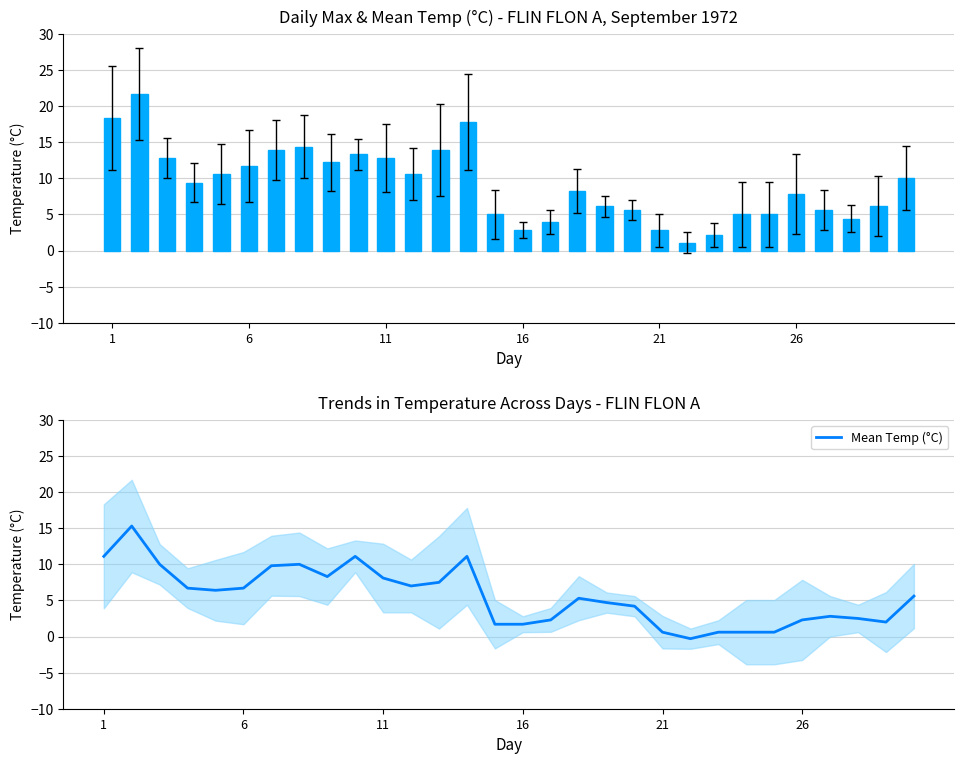

At how many categories does at least one series exceed 6?

19